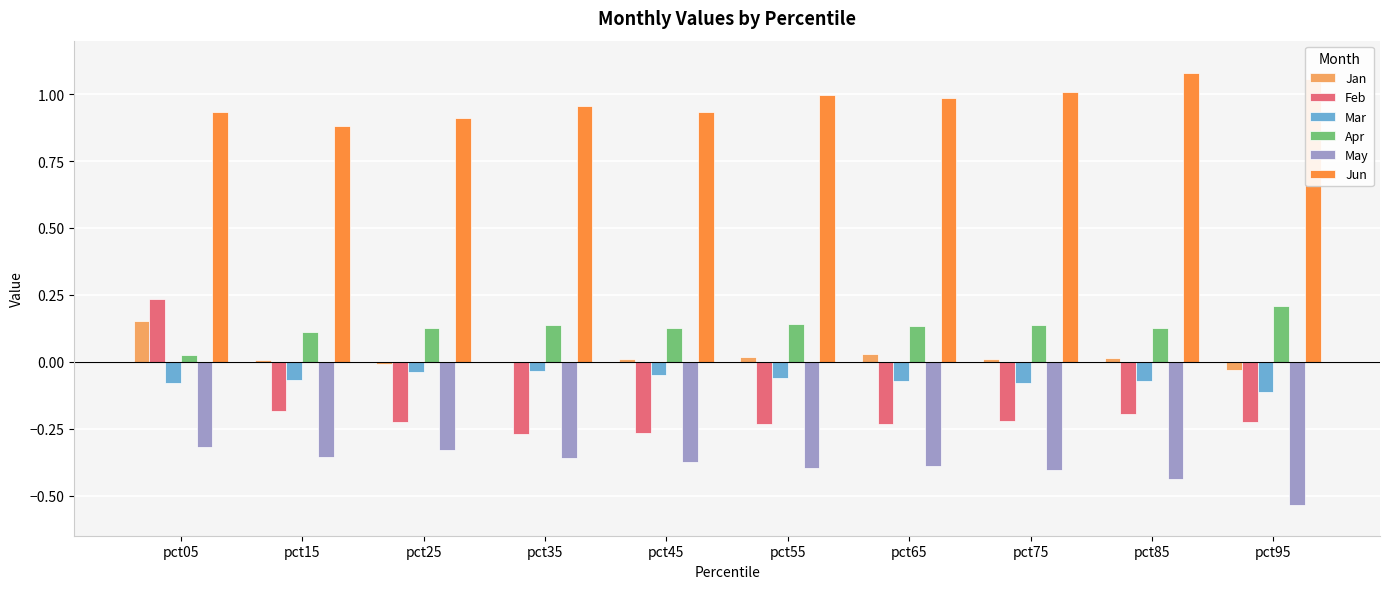

What is the sum of all Mar values?

-0.7